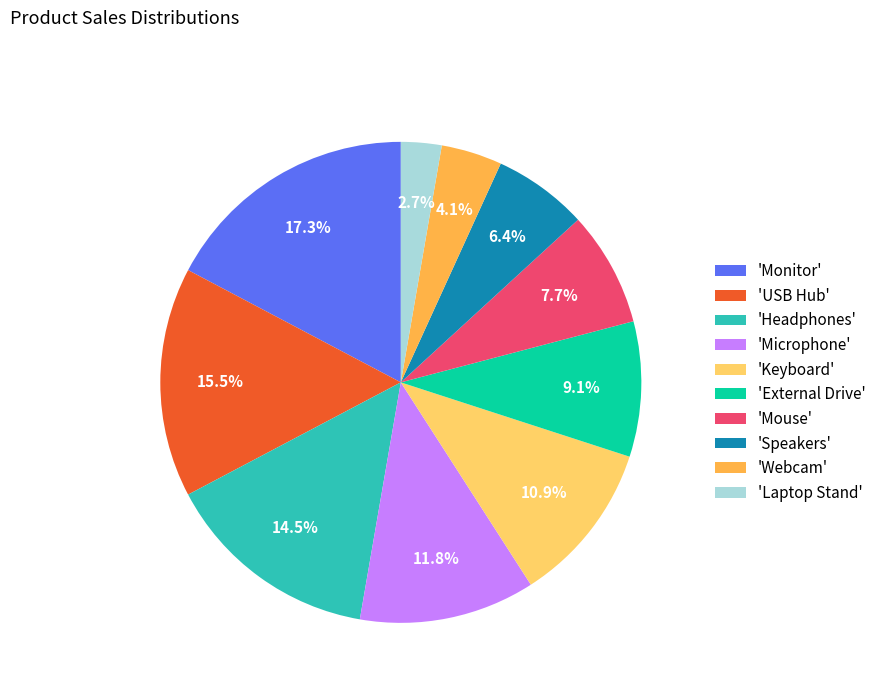

To the nearest percent, what is the difference between the largest and smallest slice percentages?

15%